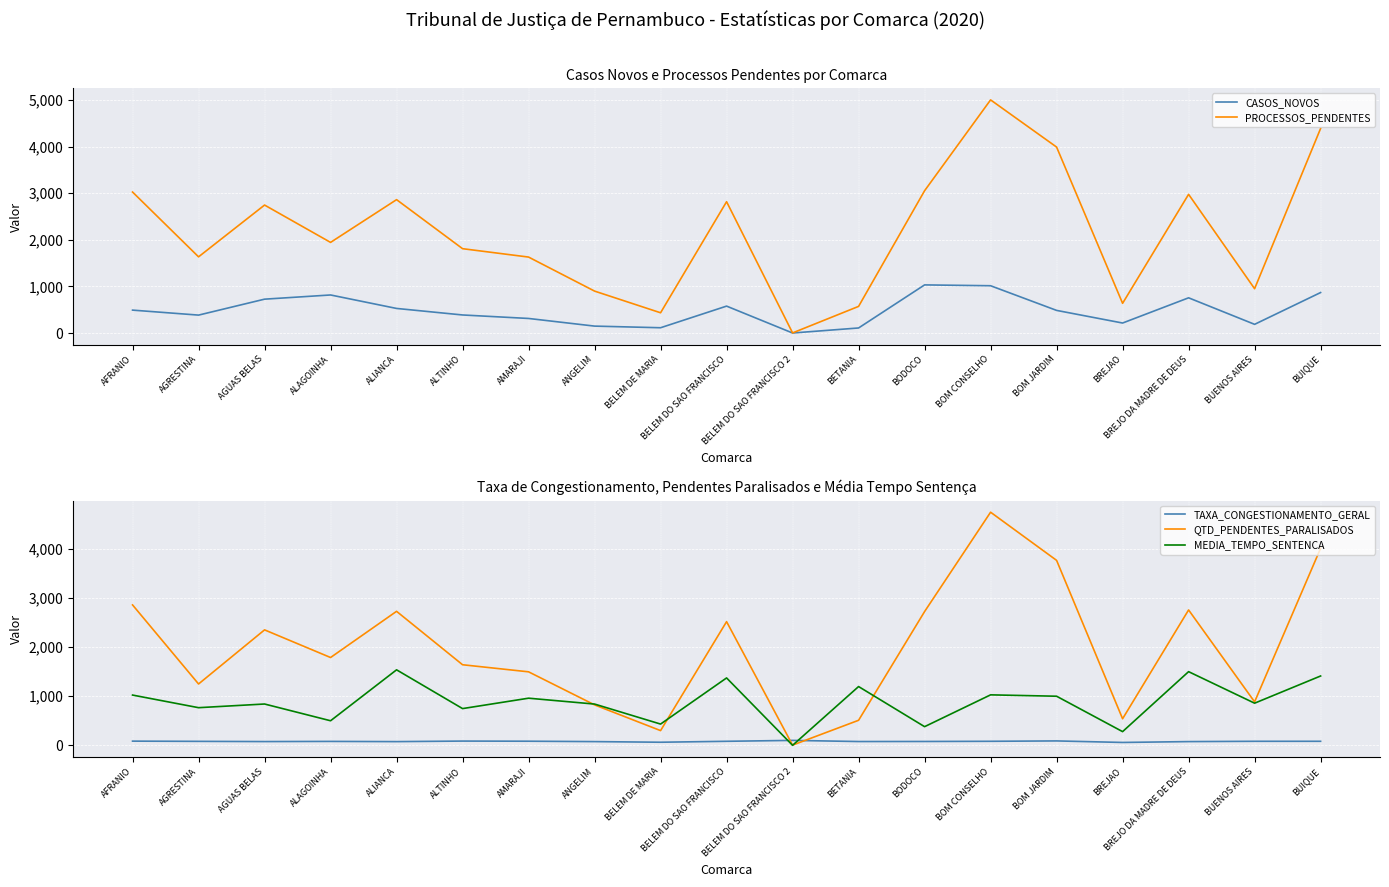

Reading left to right, extract all data points from this chart.

CASOS_NOVOS: AFRANIO=493.0	AGRESTINA=386.0	AGUAS BELAS=728.0	ALAGOINHA=818.0	ALIANCA=529.0	ALTINHO=389.0	AMARAJI=314.0	ANGELIM=150.0	BELEM DE MARIA=115.0	BELEM DO SAO FRANCISCO=579.0	BELEM DO SAO FRANCISCO 2=2.0	BETANIA=110.0	BODOCO=1034.0	BOM CONSELHO=1016.0	BOM JARDIM=487.0	BREJAO=216.0	BREJO DA MADRE DE DEUS=757.0	BUENOS AIRES=188.0	BUIQUE=870.0
PROCESSOS_PENDENTES: AFRANIO=3026.0	AGRESTINA=1636.0	AGUAS BELAS=2747.0	ALAGOINHA=1946.0	ALIANCA=2863.0	ALTINHO=1811.0	AMARAJI=1631.0	ANGELIM=901.0	BELEM DE MARIA=436.0	BELEM DO SAO FRANCISCO=2819.0	BELEM DO SAO FRANCISCO 2=4.0	BETANIA=573.0	BODOCO=3054.0	BOM CONSELHO=5003.0	BOM JARDIM=3991.0	BREJAO=639.0	BREJO DA MADRE DE DEUS=2977.0	BUENOS AIRES=952.0	BUIQUE=4390.0
TAXA_CONGESTIONAMENTO_GERAL: AFRANIO=85.1	AGRESTINA=80.6	AGUAS BELAS=76.3	ALAGOINHA=79.6	ALIANCA=75.3	ALTINHO=86.3	AMARAJI=83.5	ANGELIM=75.5	BELEM DE MARIA=62.7	BELEM DO SAO FRANCISCO=81.8	BELEM DO SAO FRANCISCO 2=100.0	BETANIA=77.0	BODOCO=78.2	BOM CONSELHO=81.8	BOM JARDIM=89.4	BREJAO=58.4	BREJO DA MADRE DE DEUS=75.7	BUENOS AIRES=81.7	BUIQUE=81.9
QTD_PENDENTES_PARALISADOS: AFRANIO=2854.0	AGRESTINA=1247.0	AGUAS BELAS=2347.0	ALAGOINHA=1785.0	ALIANCA=2724.0	ALTINHO=1638.0	AMARAJI=1494.0	ANGELIM=822.0	BELEM DE MARIA=299.0	BELEM DO SAO FRANCISCO=2514.0	BELEM DO SAO FRANCISCO 2=4.0	BETANIA=509.0	BODOCO=2719.0	BOM CONSELHO=4739.0	BOM JARDIM=3760.0	BREJAO=540.0	BREJO DA MADRE DE DEUS=2752.0	BUENOS AIRES=883.0	BUIQUE=4005.0
MEDIA_TEMPO_SENTENCA: AFRANIO=1021.6	AGRESTINA=765.1	AGUAS BELAS=839.8	ALAGOINHA=499.3	ALIANCA=1534.8	ALTINHO=746.7	AMARAJI=958.0	ANGELIM=838.7	BELEM DE MARIA=432.0	BELEM DO SAO FRANCISCO=1369.8	BELEM DO SAO FRANCISCO 2=0.0	BETANIA=1194.7	BODOCO=379.2	BOM CONSELHO=1025.9	BOM JARDIM=998.0	BREJAO=278.3	BREJO DA MADRE DE DEUS=1497.5	BUENOS AIRES=856.4	BUIQUE=1409.5